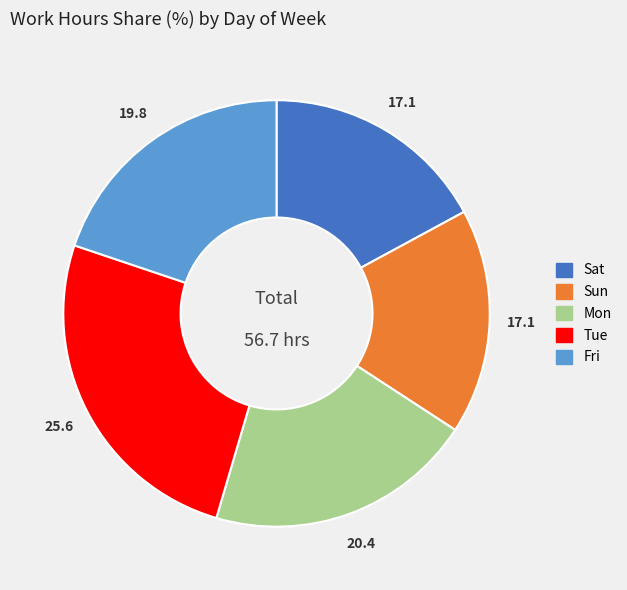

Is there any slice that represents more than half of the pie?

No